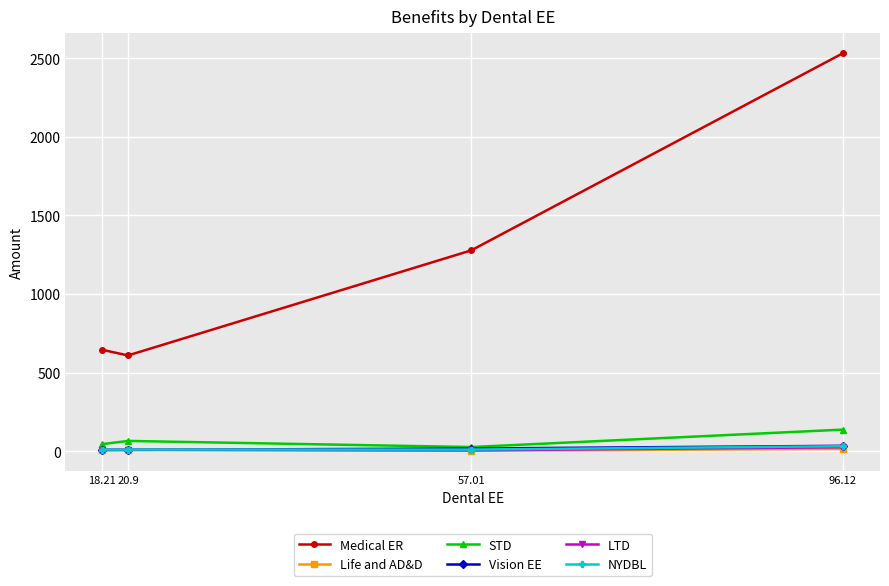

What is the sum of the STD values at 57.01 and 96.12?

164.1